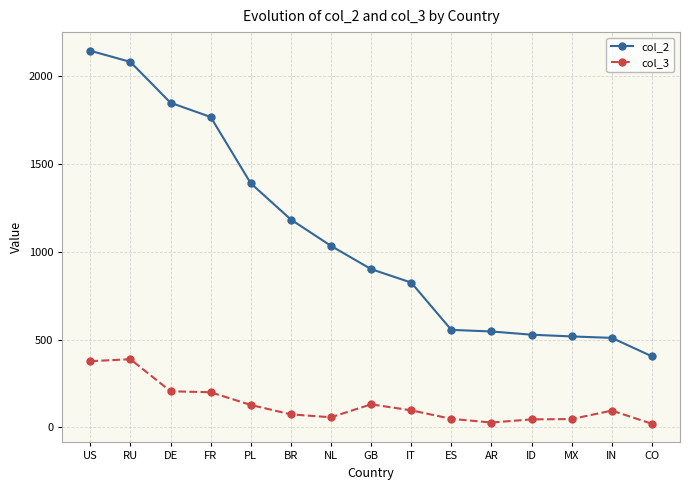

How many data points in col_2 are less than 901?

7